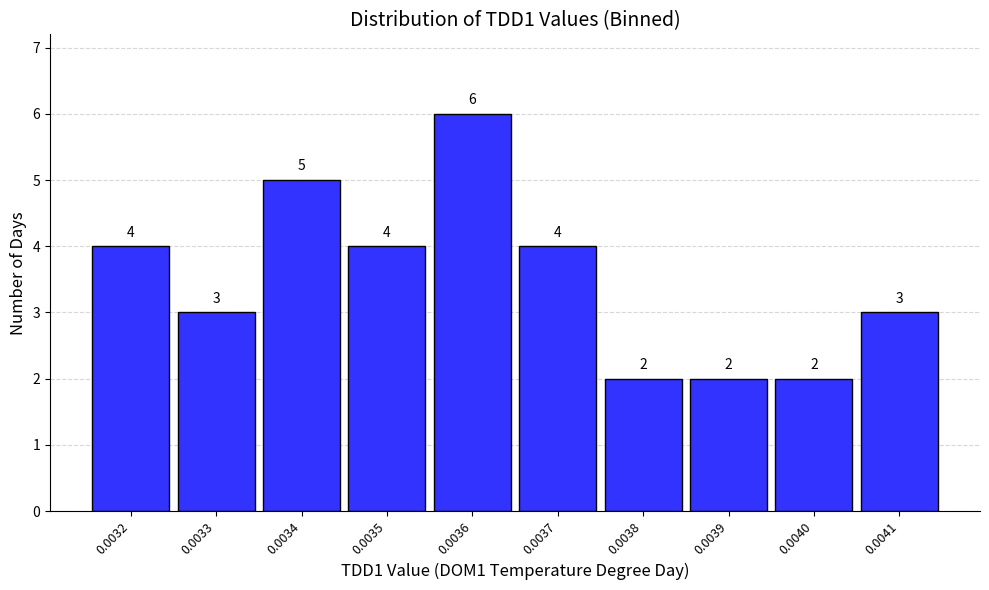

Reading right to left, extract all data points from this chart.

0.0041=3	0.0040=2	0.0039=2	0.0038=2	0.0037=4	0.0036=6	0.0035=4	0.0034=5	0.0033=3	0.0032=4